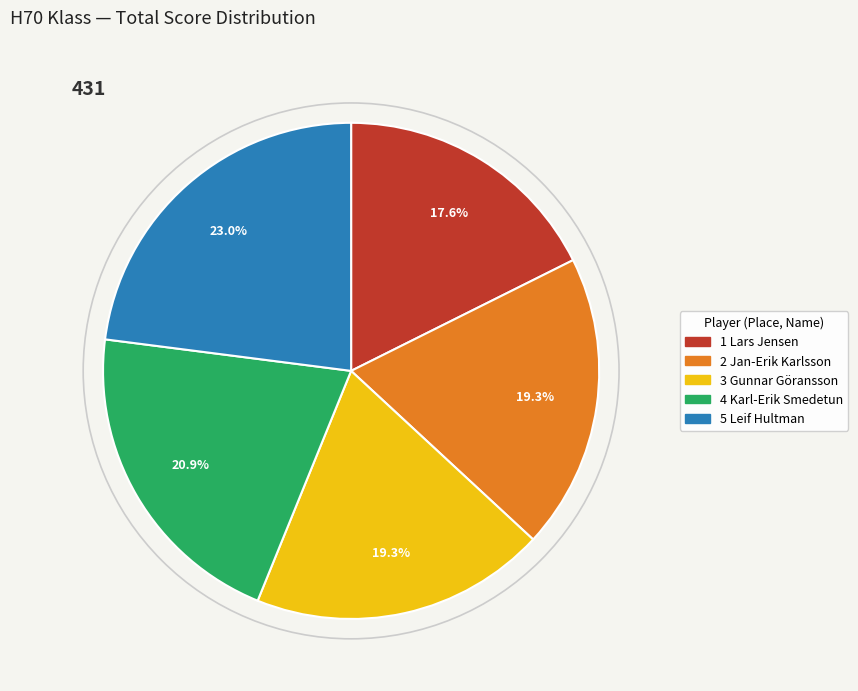

Does 1 Lars Jensen account for over 50% of the chart?

No